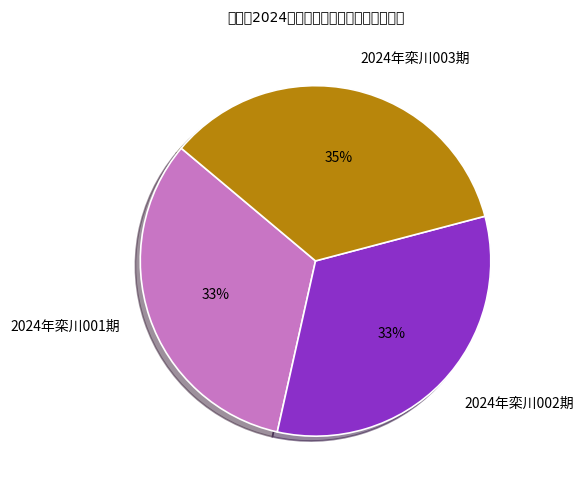

To the nearest percent, what percentage of the pie is 2024年栾川003期?

35%